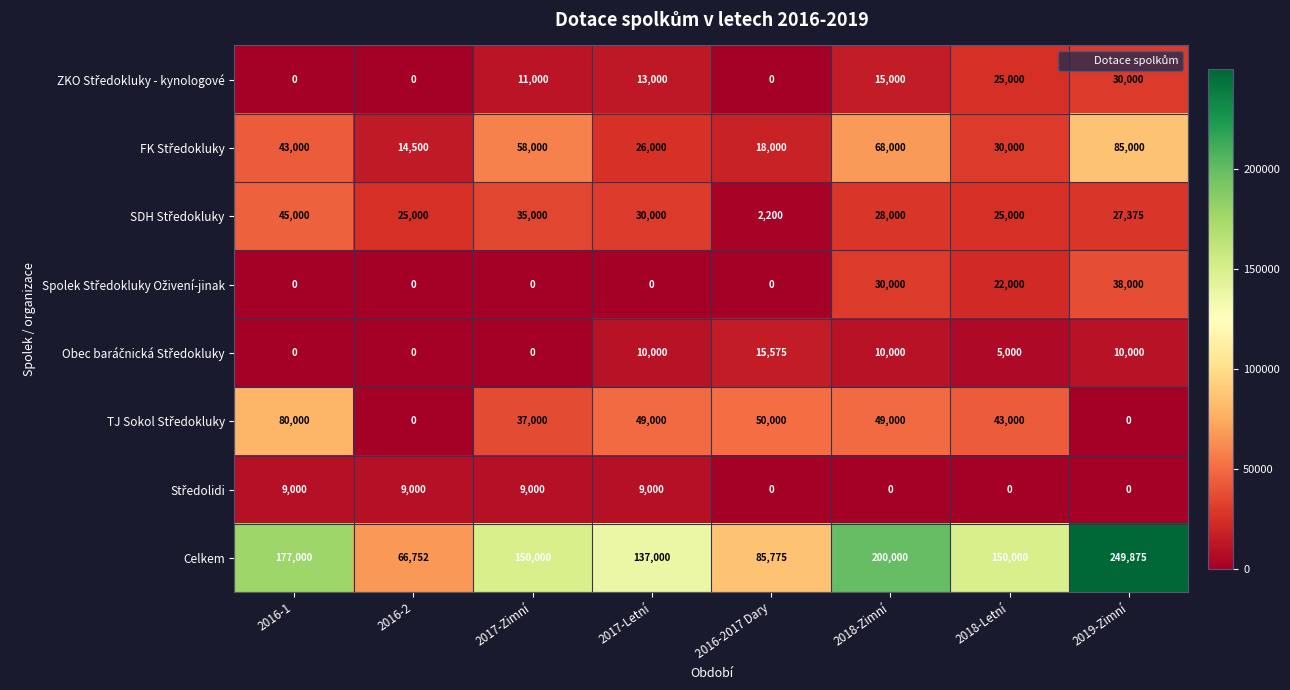

How many values in the Celkem series are below 150000?

3